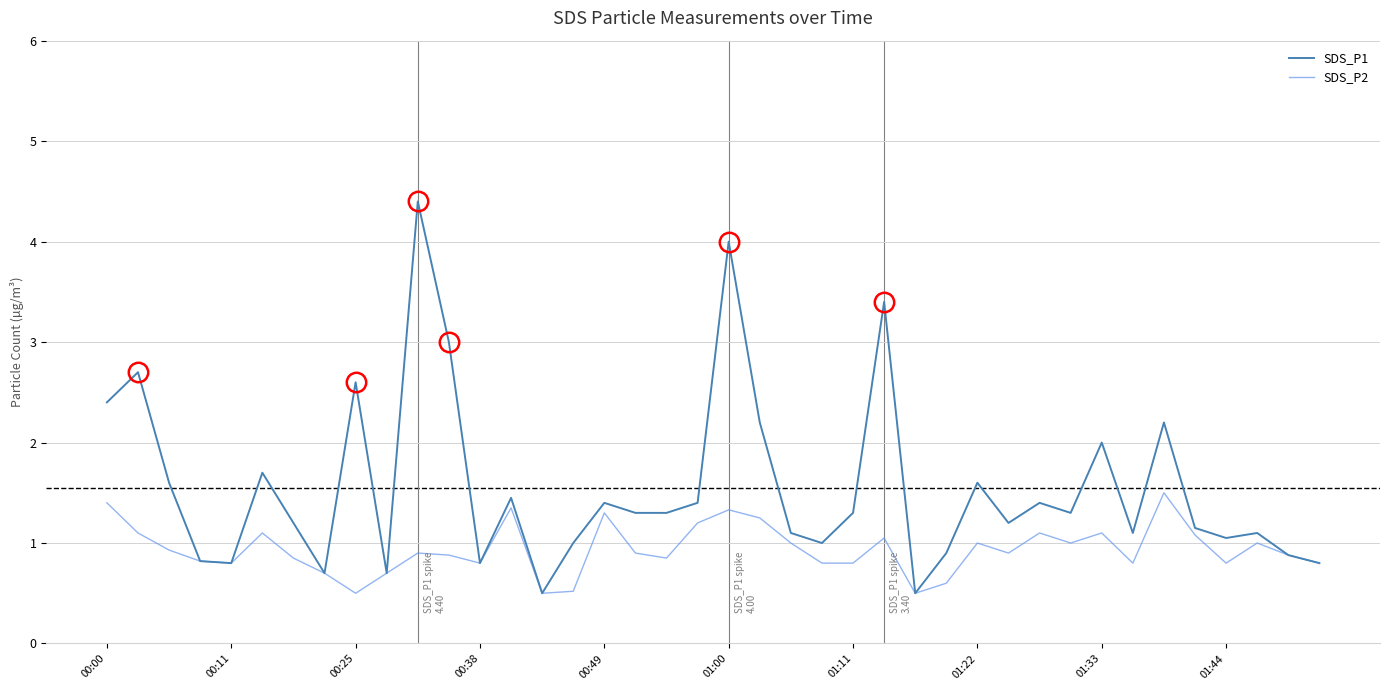

Which series has the largest range (max minus min)?

SDS_P1